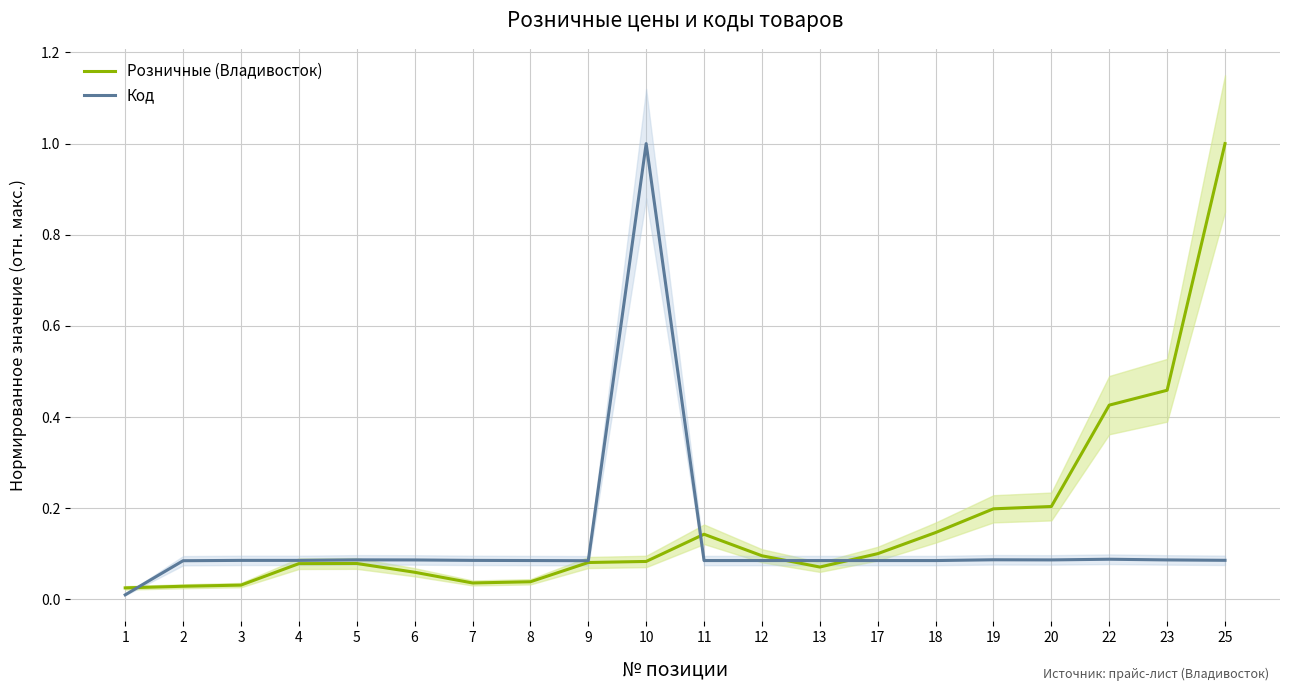

Reading left to right, transcribe all the data shown in this chart.

Розничные (Владивосток): 1=0.0	2=0.0	3=0.0	4=0.1	5=0.1	6=0.1	7=0.0	8=0.0	9=0.1	10=0.1	11=0.1	12=0.1	13=0.1	17=0.1	18=0.1	19=0.2	20=0.2	22=0.4	23=0.5	25=1.0
Код: 1=0.0	2=0.1	3=0.1	4=0.1	5=0.1	6=0.1	7=0.1	8=0.1	9=0.1	10=1.0	11=0.1	12=0.1	13=0.1	17=0.1	18=0.1	19=0.1	20=0.1	22=0.1	23=0.1	25=0.1